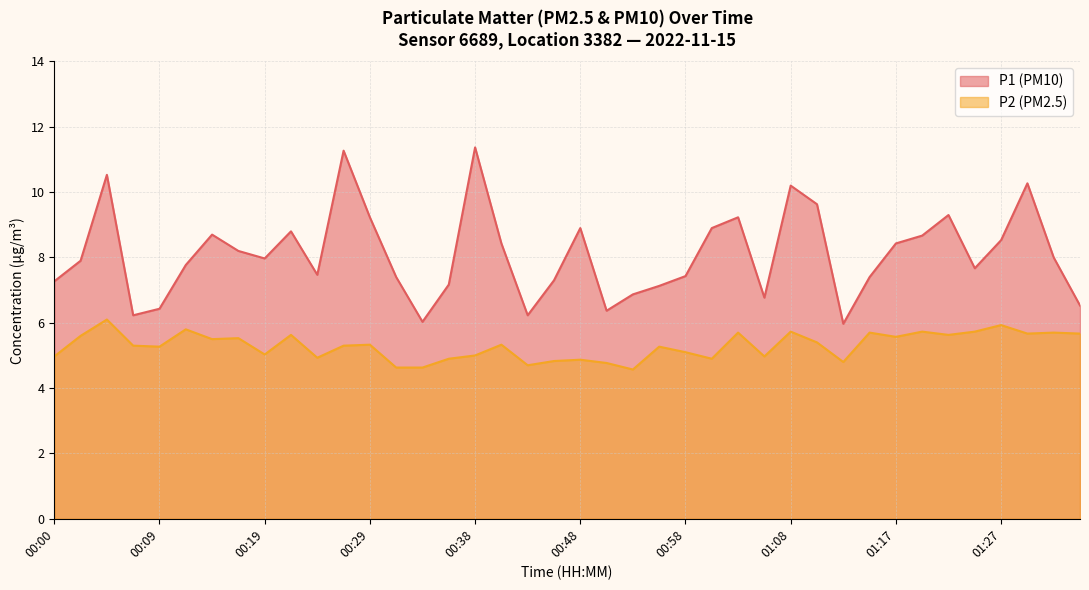

True or false: P1 and P2 intersect in this chart.

False